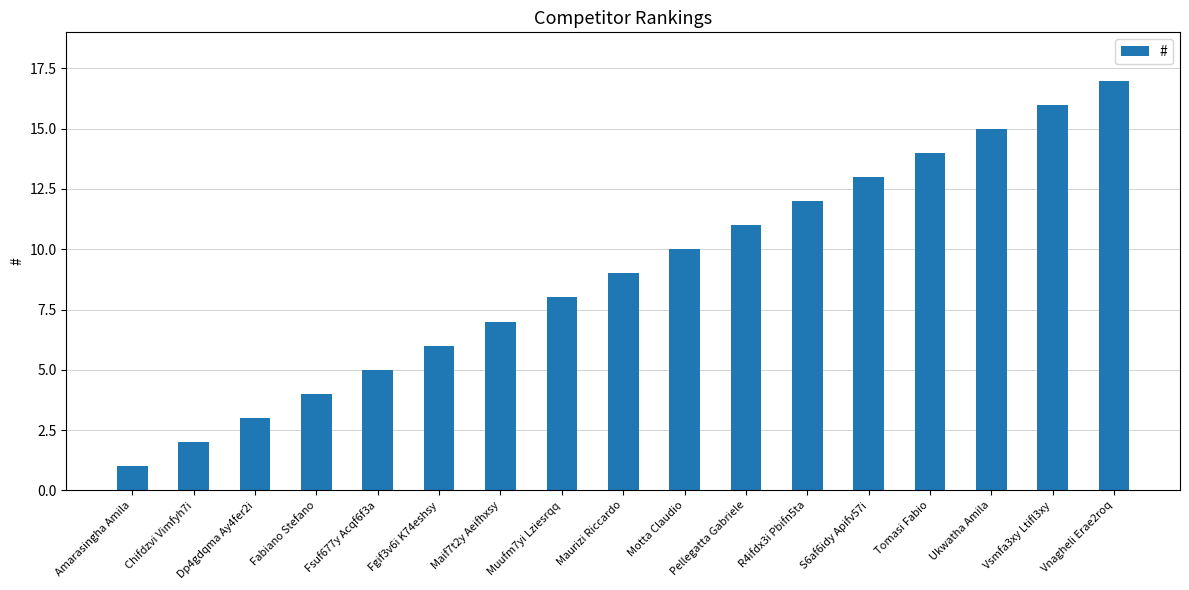

How many bars are there in total?

17